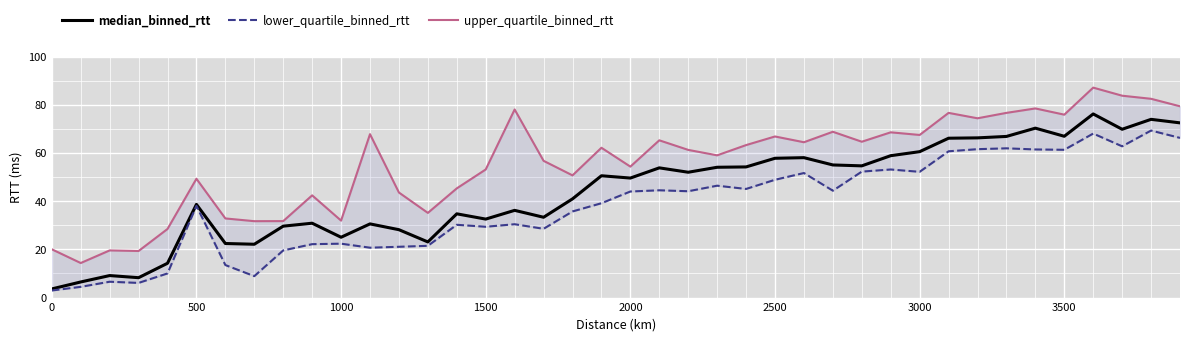

True or false: median_binned_rtt and lower_quartile_binned_rtt intersect in this chart.

False